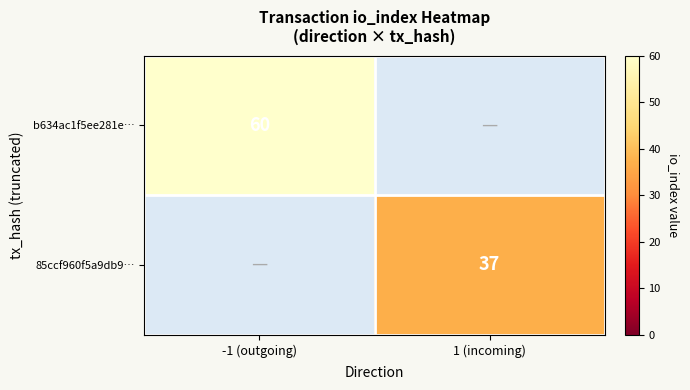

The value of 85ccf960f5a9db9… at 1 (incoming) is 64. True or false?

False